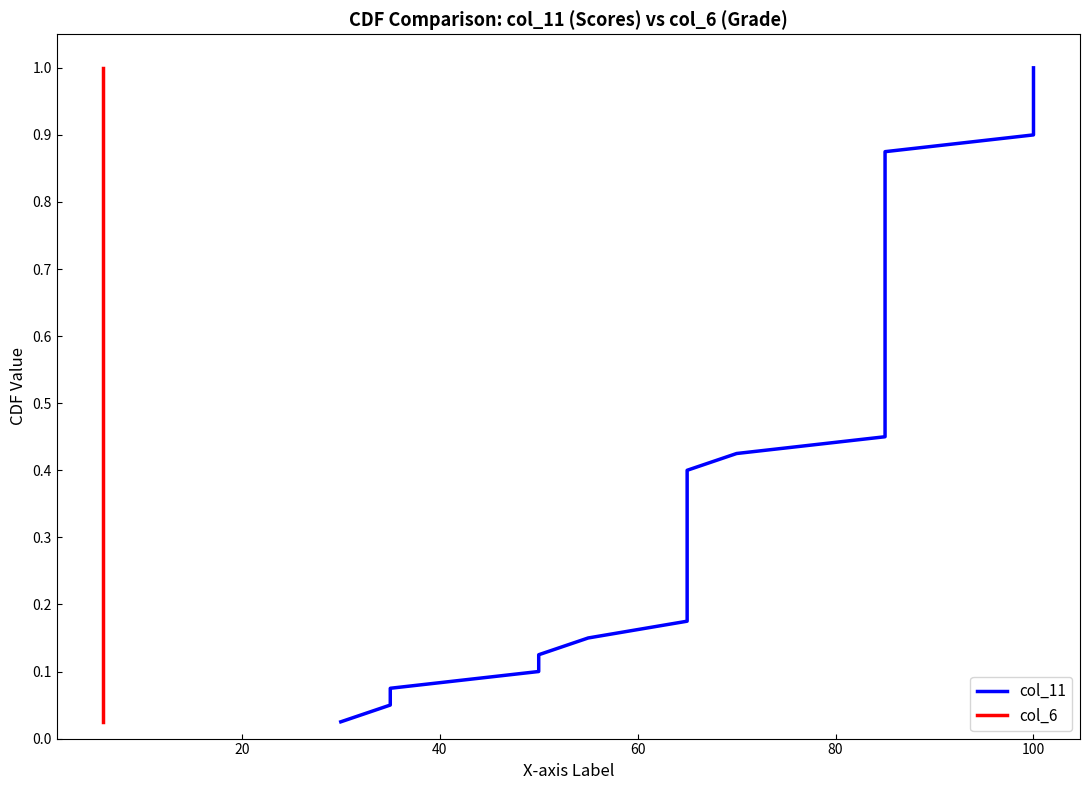

What is the difference between the maximum and minimum values in the col_11 series?

1.0